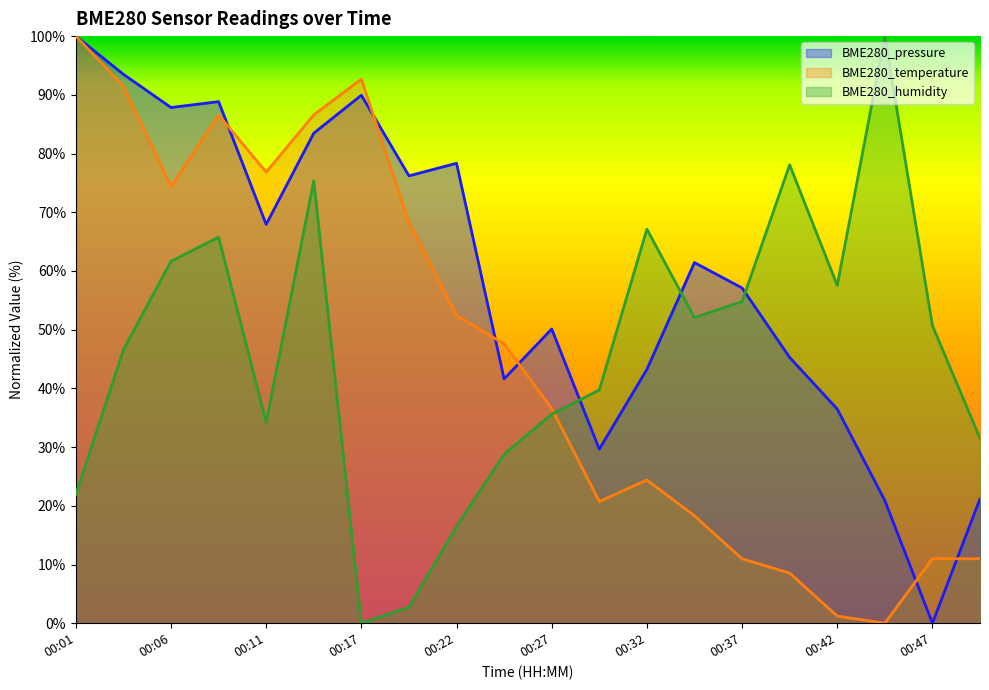

True or false: BME280_pressure has a value of 87.8 at 00:06.

True